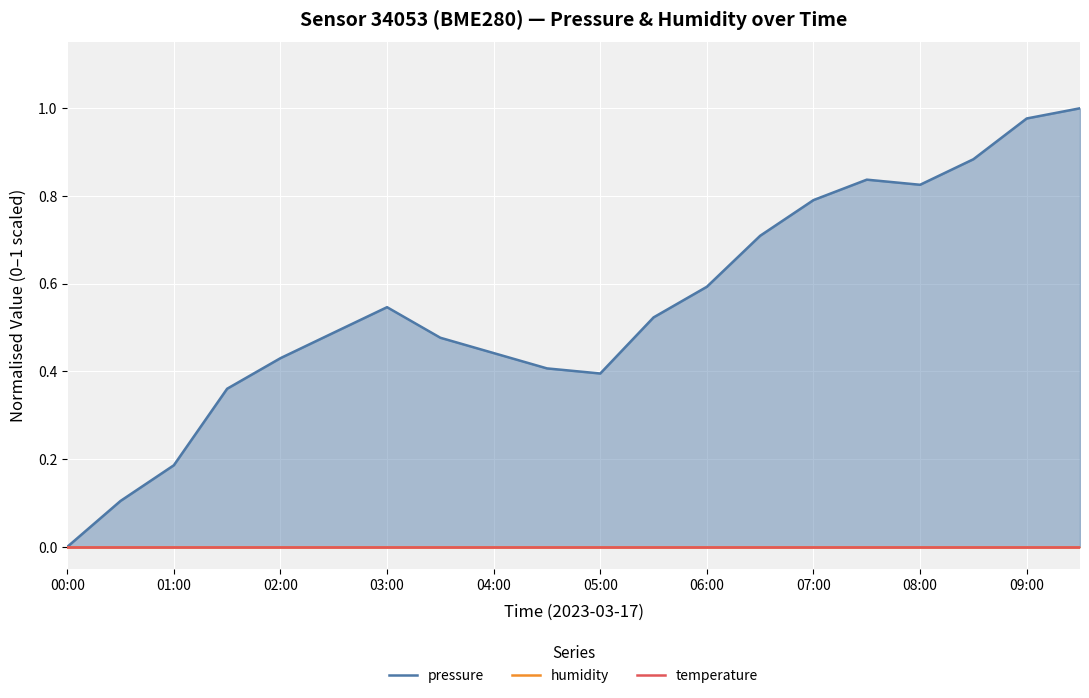

Reading left to right, what are all the values shown in this chart?

pressure: 0.0	0.1	0.2	0.4	0.4	0.5	0.5	0.5	0.4	0.4	0.4	0.5	0.6	0.7	0.8	0.8	0.8	0.9	1.0	1.0
humidity: 0.0	0.0	0.0	0.0	0.0	0.0	0.0	0.0	0.0	0.0	0.0	0.0	0.0	0.0	0.0	0.0	0.0	0.0	0.0	0.0
temperature: 0.0	0.0	0.0	0.0	0.0	0.0	0.0	0.0	0.0	0.0	0.0	0.0	0.0	0.0	0.0	0.0	0.0	0.0	0.0	0.0